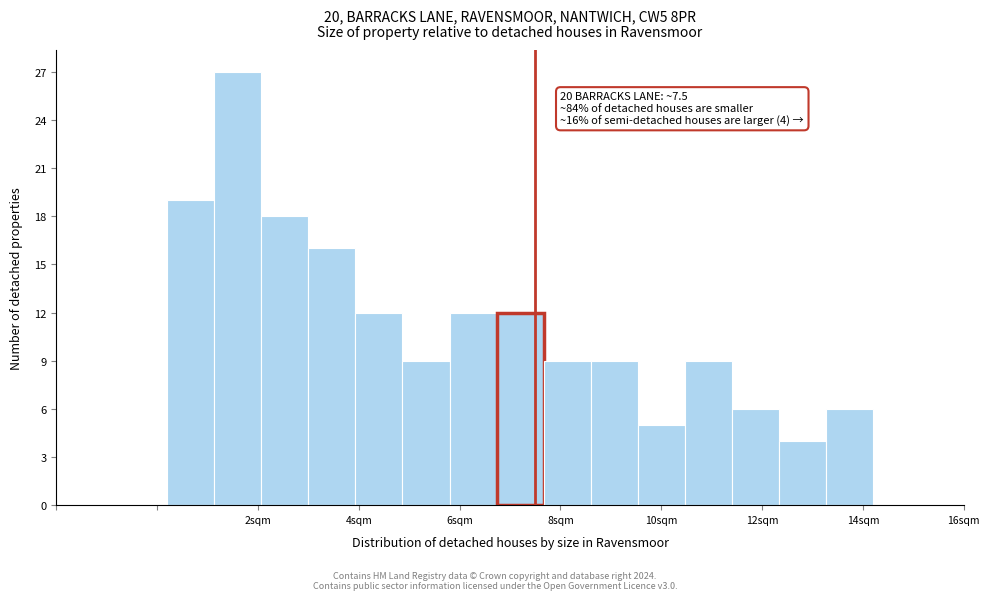

Over which range of the x-axis is the bar tallest?

1.2 to 2.0